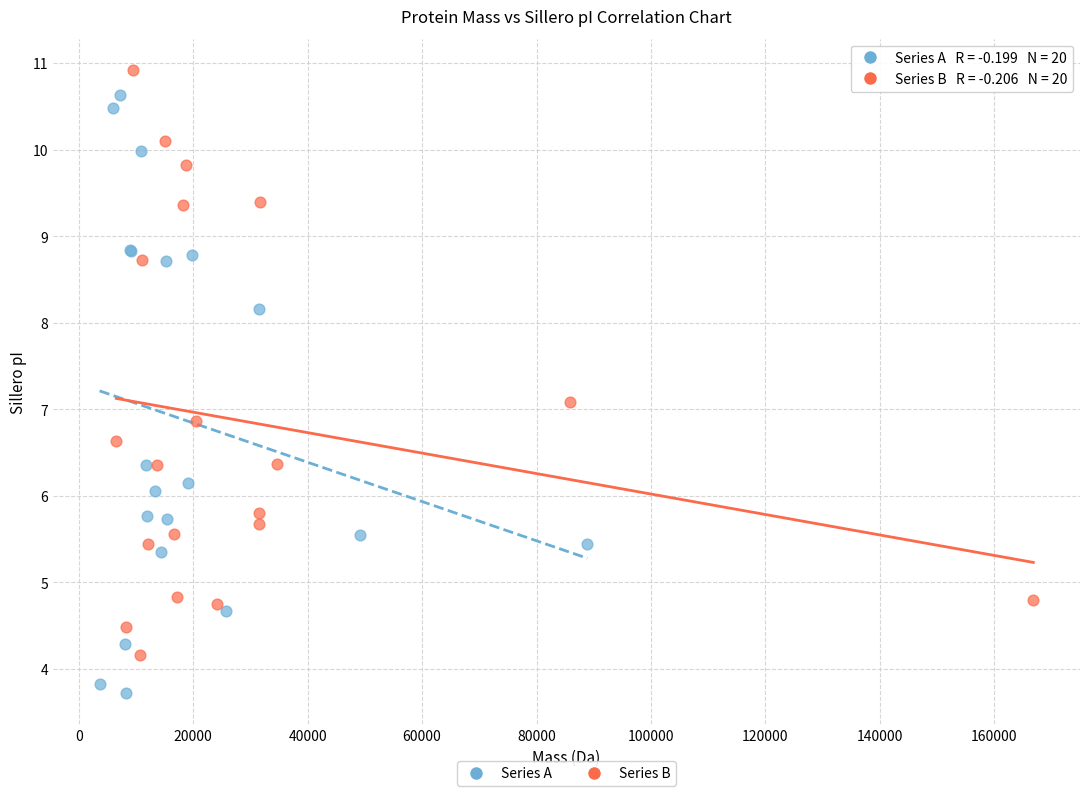

Which series has the largest Y range (max minus min)?

Series A